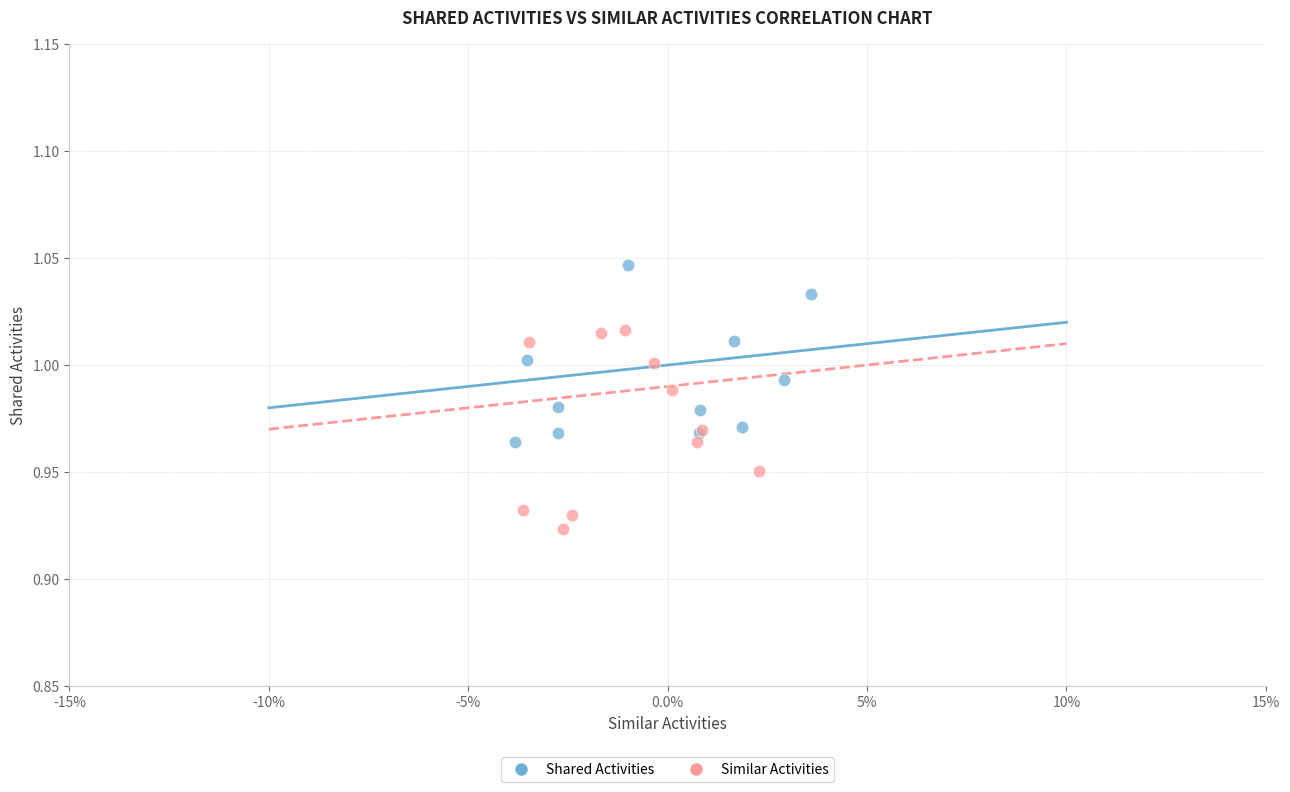

Which series contains the lowest Y value?

Similar Activities